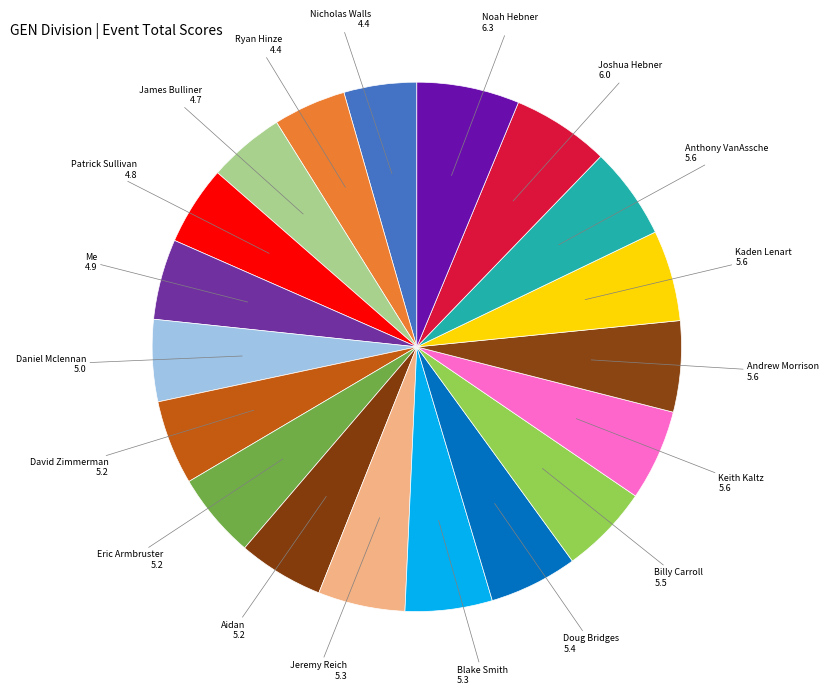

Between Noah Hebner and Daniel Mclennan, which is larger?

Noah Hebner